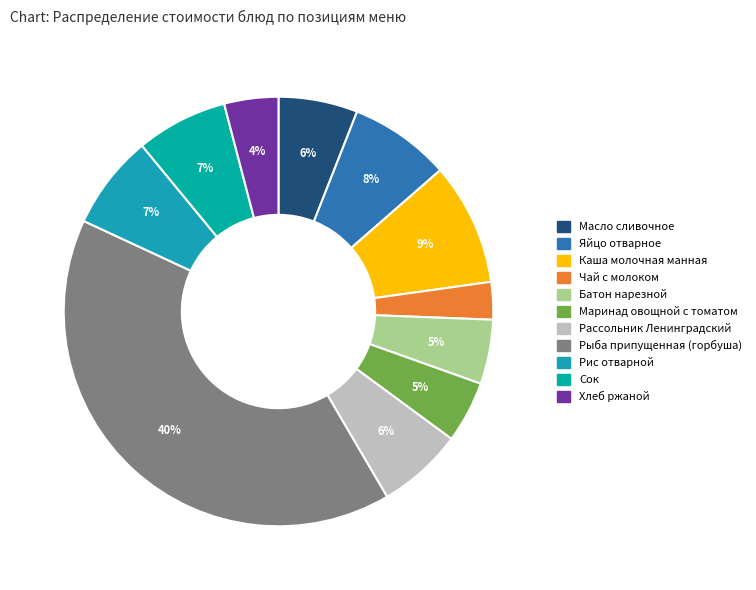

Which has a higher value, Сок or Хлеб ржаной?

Сок